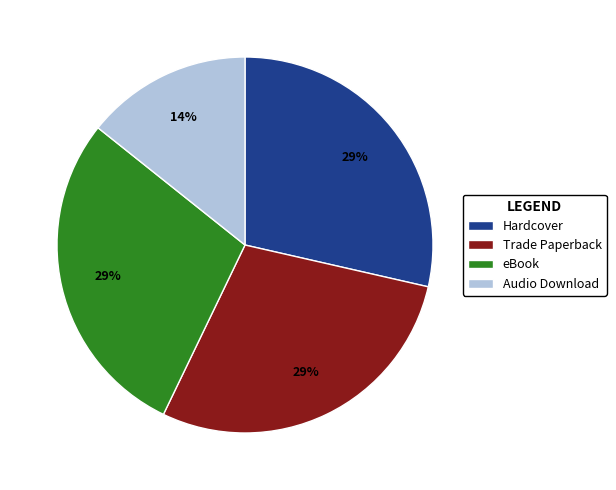

What percentage is the eBook slice, to the nearest percent?

29%